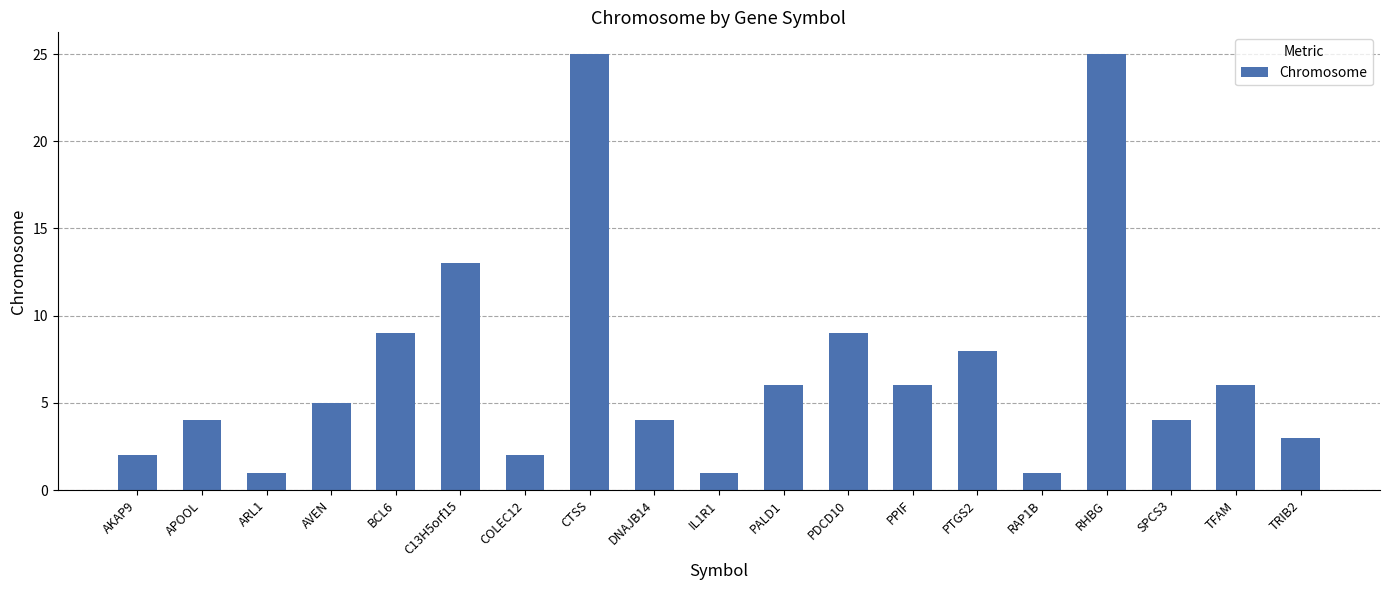

What is the average value?

7